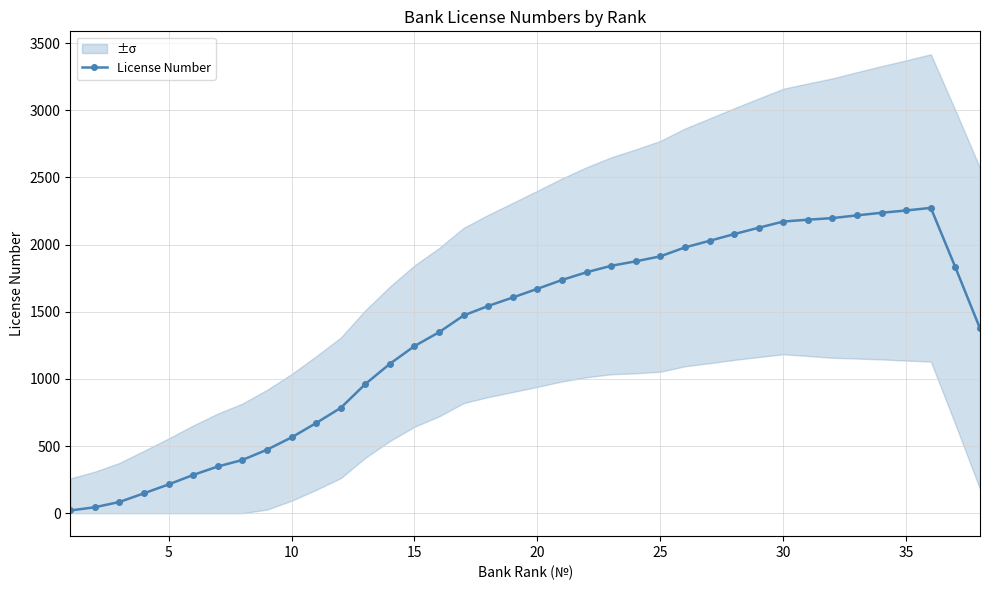

What is the maximum value for License Number?

2272.8